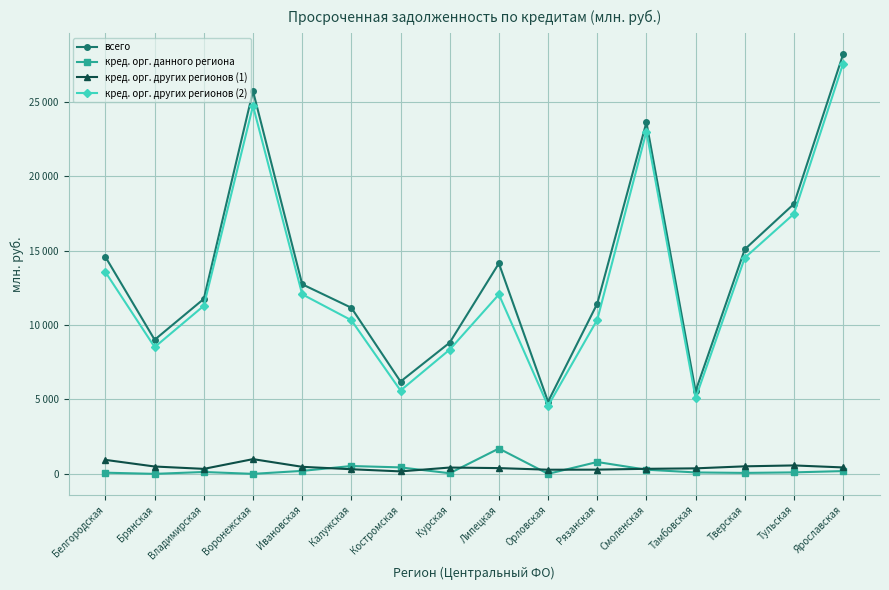

Does the chart have visible grid lines?

Yes